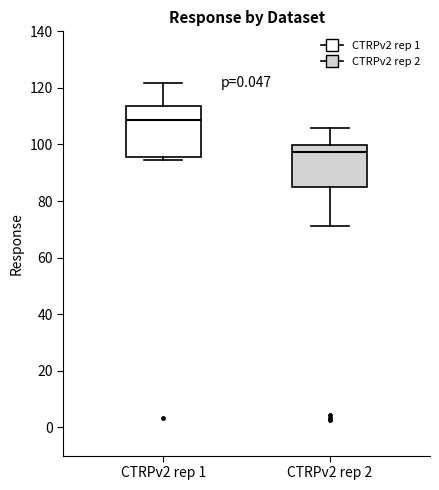

Reading left to right, transcribe this box plot: for each box, give where its median line is, the range the box spans, and where its two whiskers end, as read against the y-axis. The values are not printed on the chart, so give them approximately, as read against the axis.

CTRPv2 rep 1: median 108, box 96 to 114, whiskers 94 to 122
CTRPv2 rep 2: median 98, box 86 to 100, whiskers 72 to 106